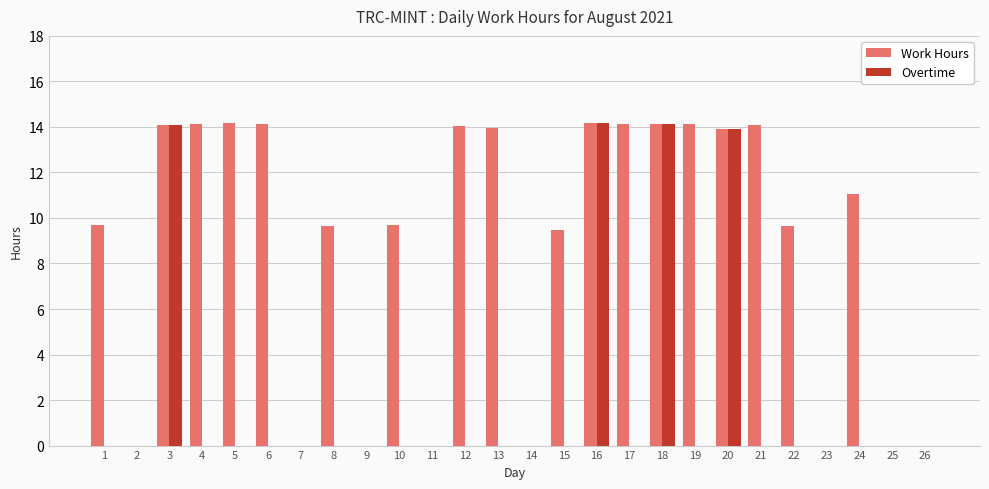

The Work Hours series shows 14.1 at 21. True or false?

True